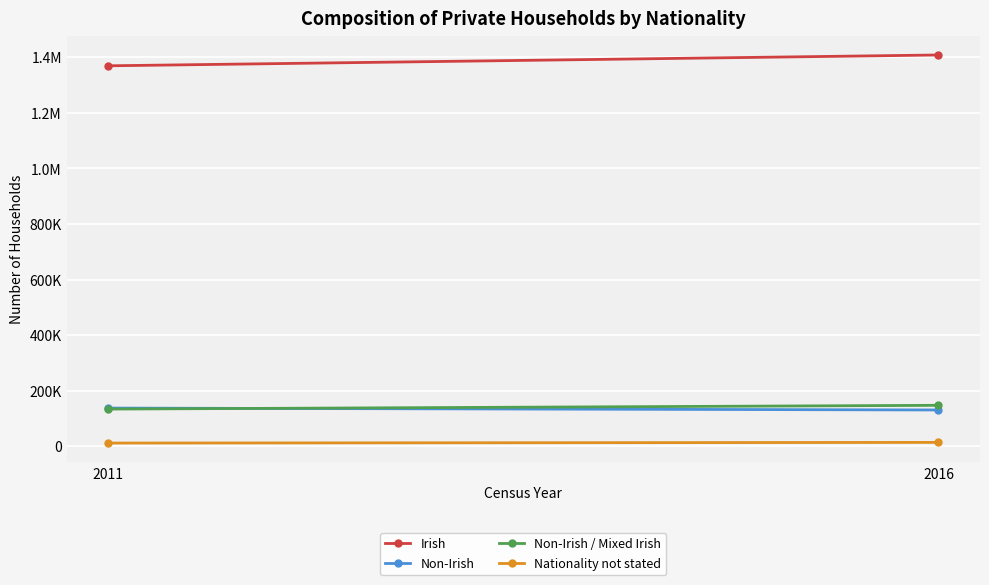

What is the difference between the maximum and minimum values in the Non-Irish / Mixed Irish series?

13550